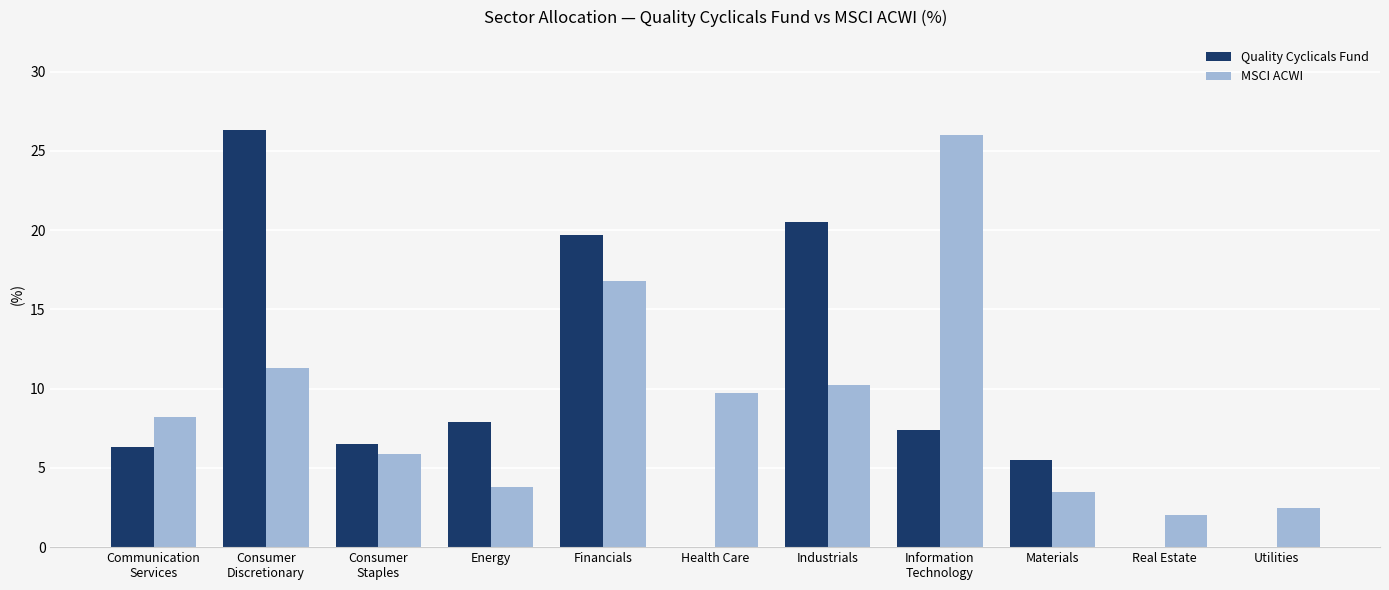

Which category has the highest value across all series?

Consumer
Discretionary